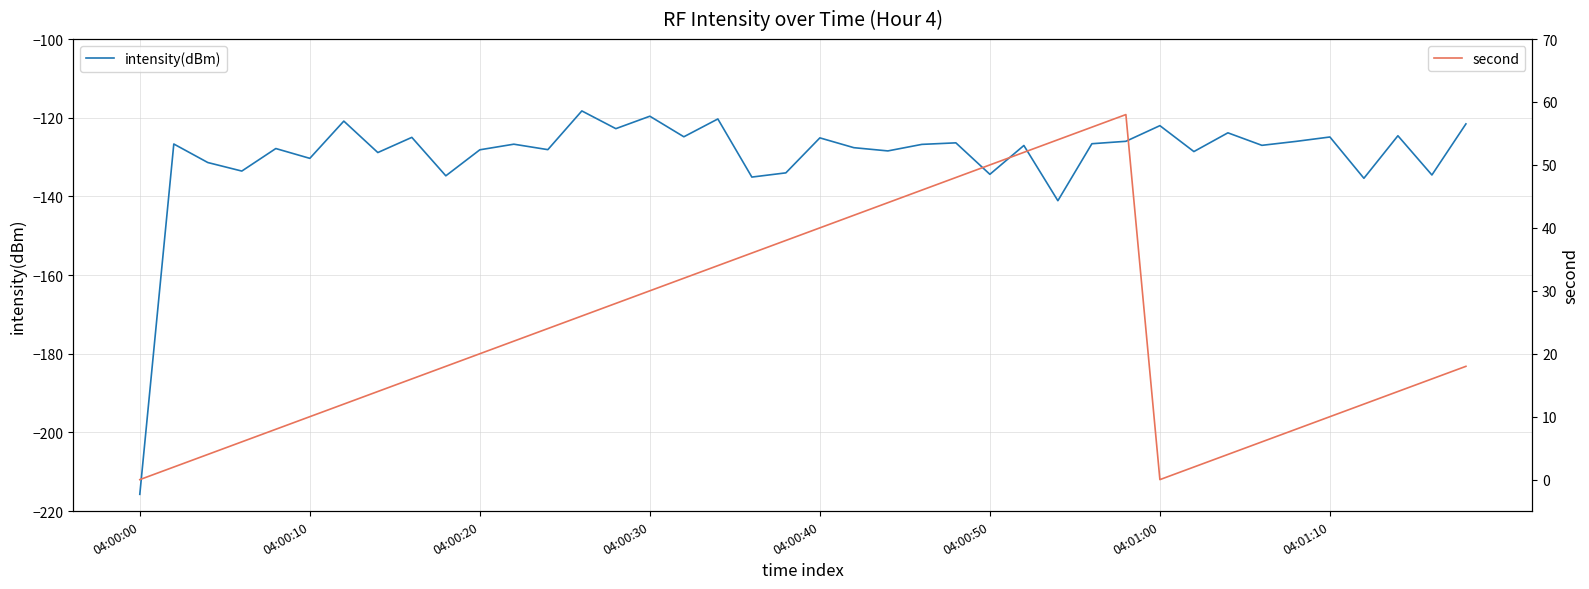

How many values in the second series are below 20?

20